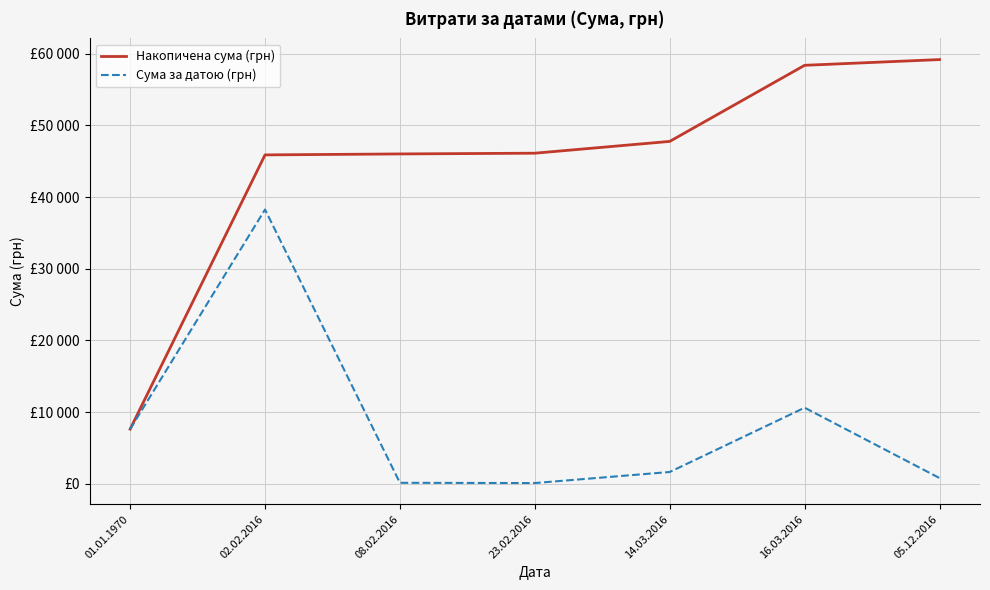

The value of Сума за датою (грн) at 05.12.2016 is 1283.7. True or false?

False